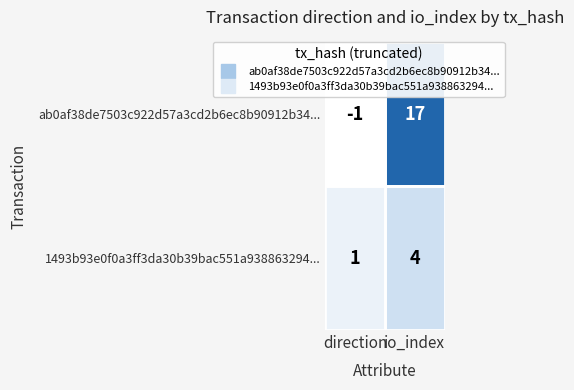

At which category does the chart reach its peak across all series?

io_index